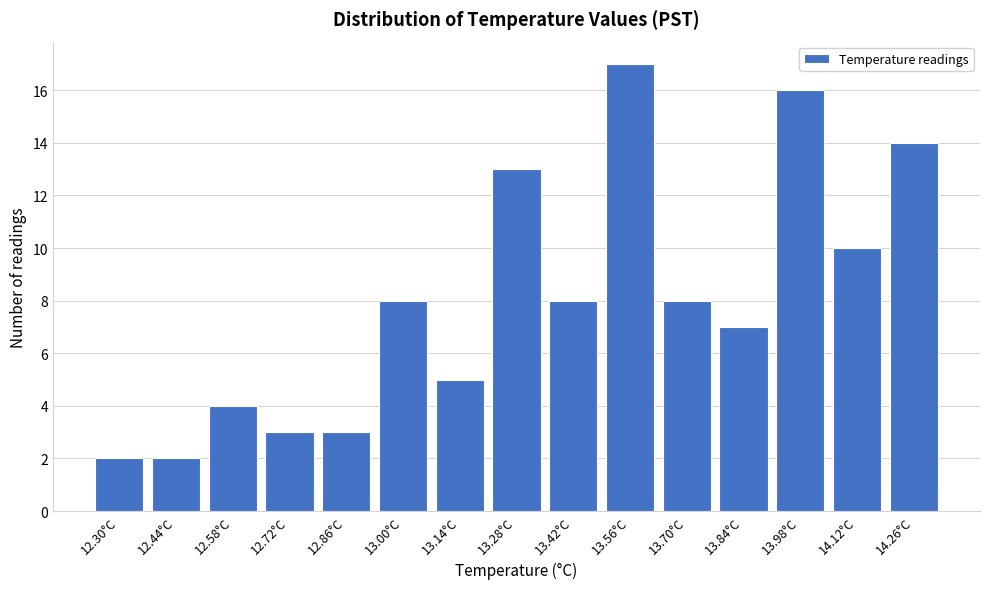

Reading right to left, what are all the values shown in this chart?

14.26°C=14	14.12°C=10	13.98°C=16	13.84°C=7	13.70°C=8	13.56°C=17	13.42°C=8	13.28°C=13	13.14°C=5	13.00°C=8	12.86°C=3	12.72°C=3	12.58°C=4	12.44°C=2	12.30°C=2